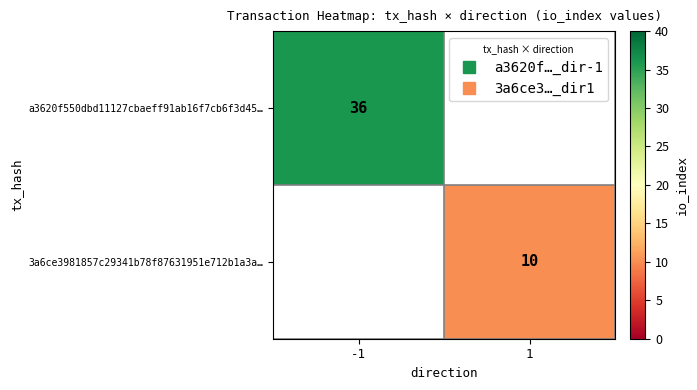

At which category does the chart reach its peak across all series?

-1